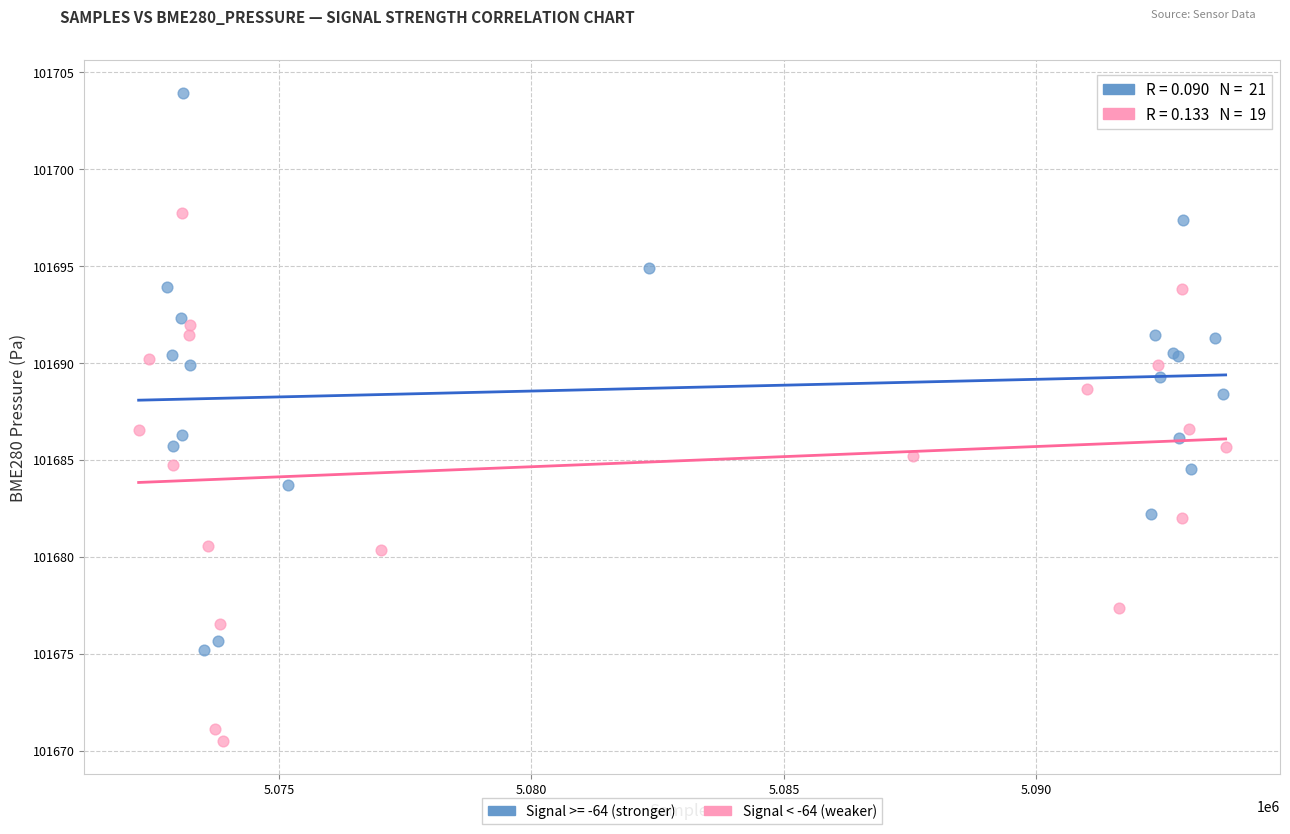

Which series reaches the maximum Y coordinate?

Signal >= -64 (stronger)